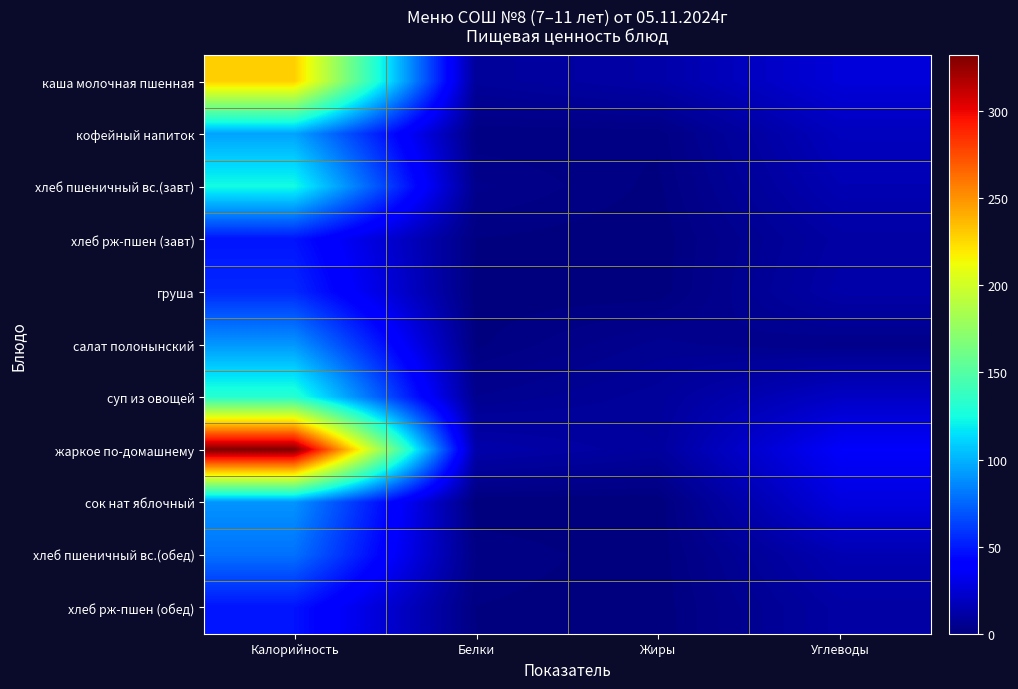

Which series has the largest total across all categories?

жаркое по-домашнему